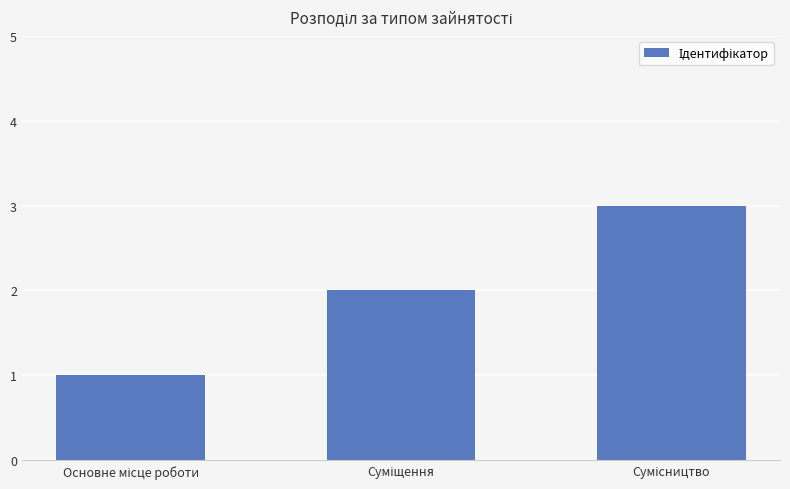

What is the sum of all values?

6